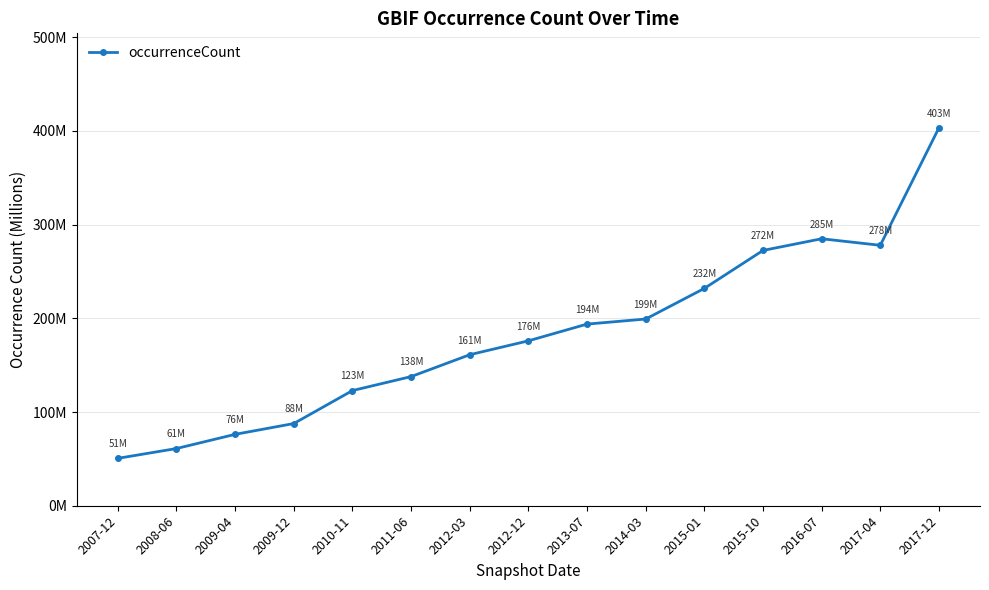

Which label corresponds to the largest value in the chart?

2017-12